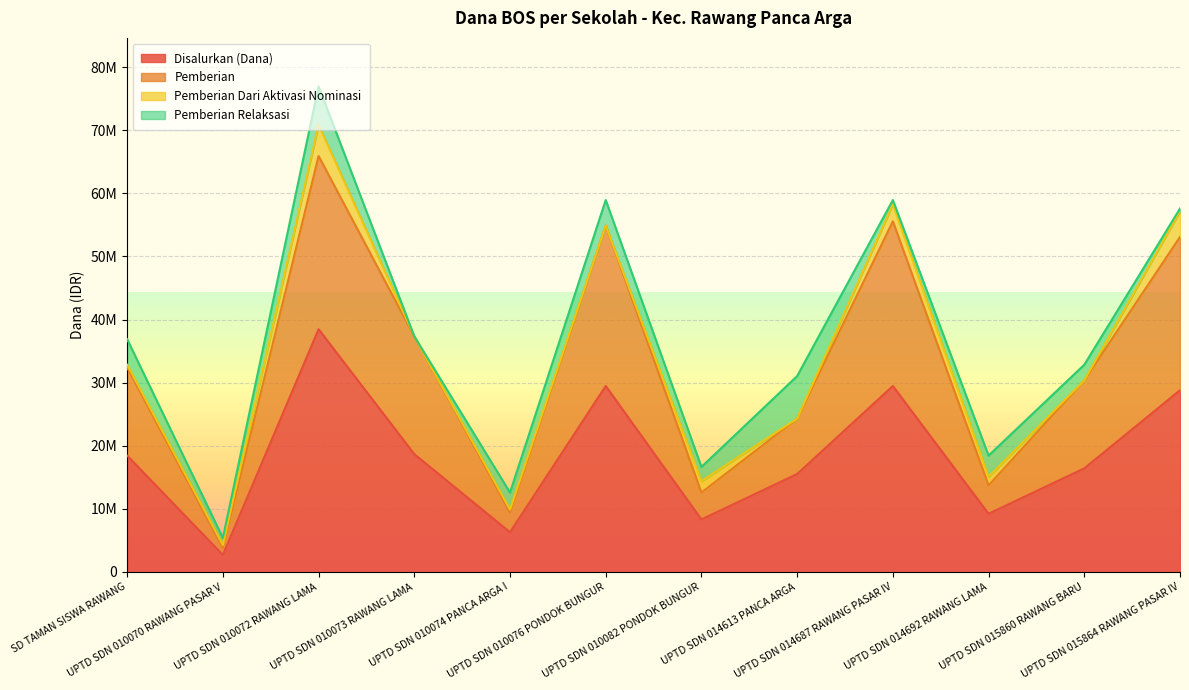

What is the label of the 3rd point from the right?

UPTD SDN 014692 RAWANG LAMA